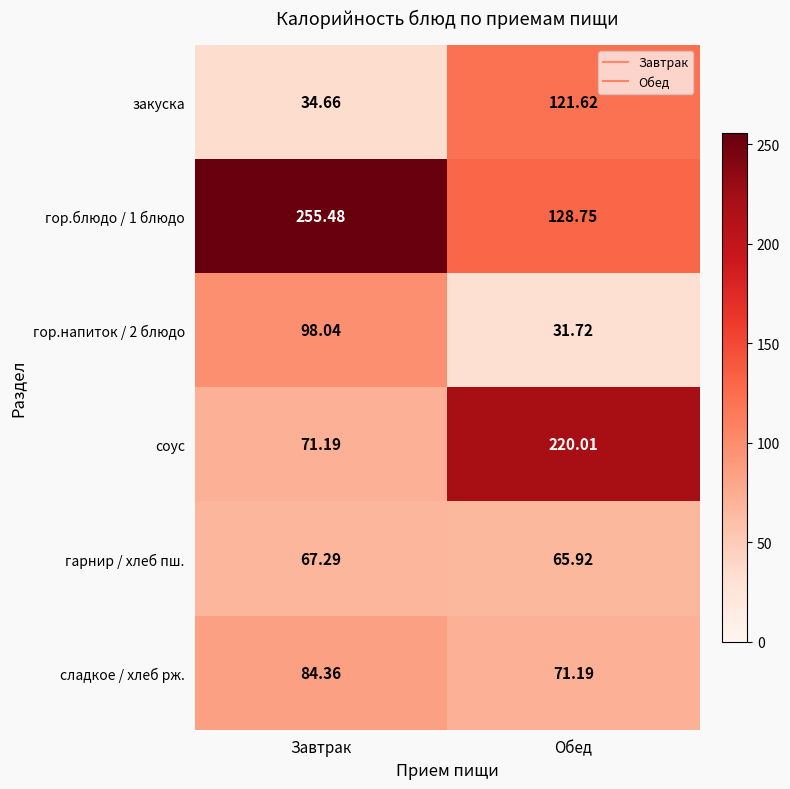

List the series in order of their peak value, highest first.

гор.блюдо / 1 блюдо, соус, закуска, гор.напиток / 2 блюдо, сладкое / хлеб рж., гарнир / хлеб пш.